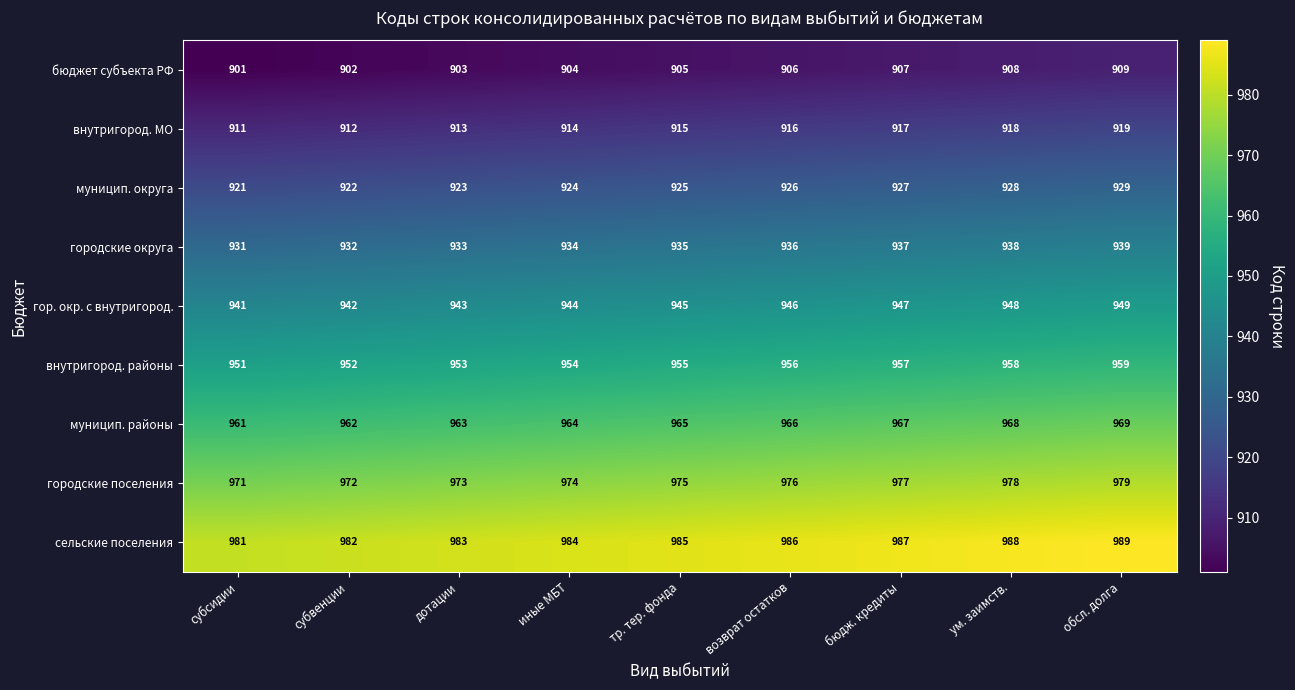

At how many categories does at least one series exceed 948?

9